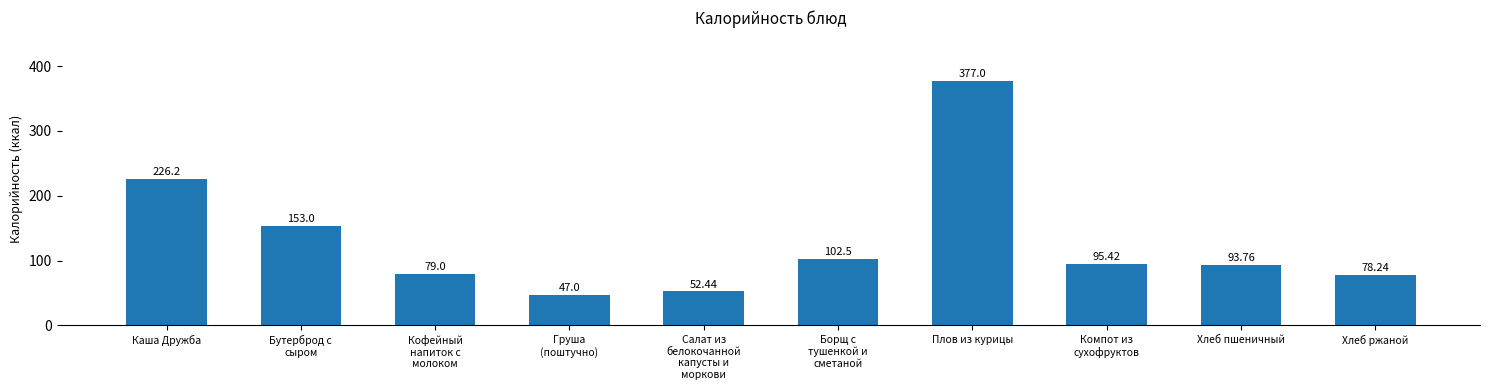

What is the label of the 1st bar from the right?

Хлеб ржаной